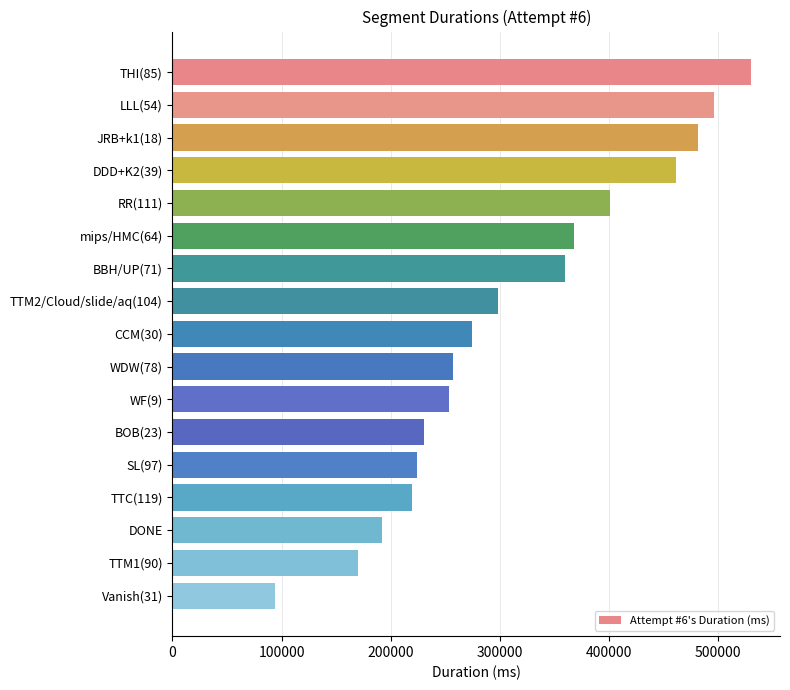

Is it true that the value at mips/HMC(64) is 368139?

True